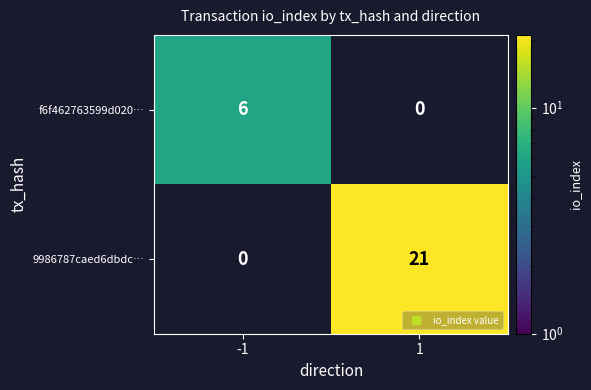

At which category is the sum across all series the highest?

1